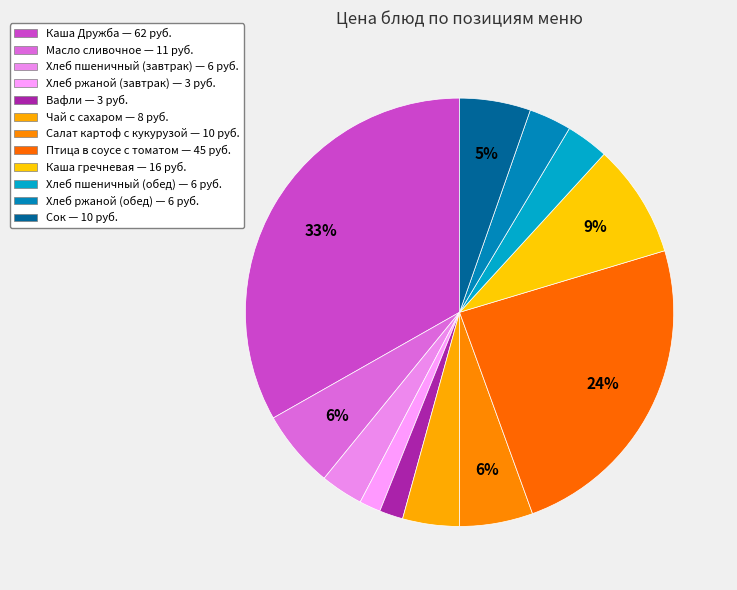

To the nearest percent, what percentage of the pie is Чай с сахаром?

4%